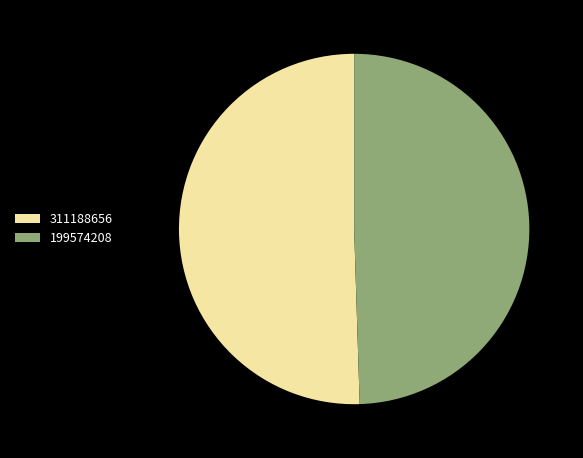

Between 311188656 and 199574208, which is larger?

311188656